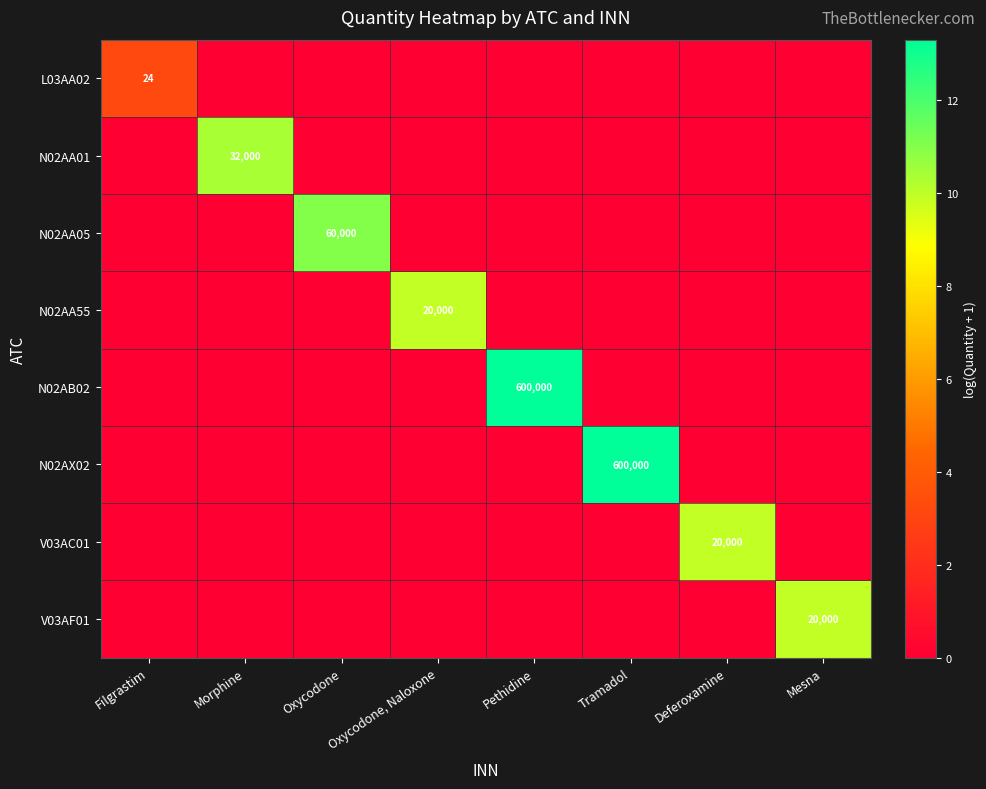

At which category is the sum across all series the highest?

Pethidine